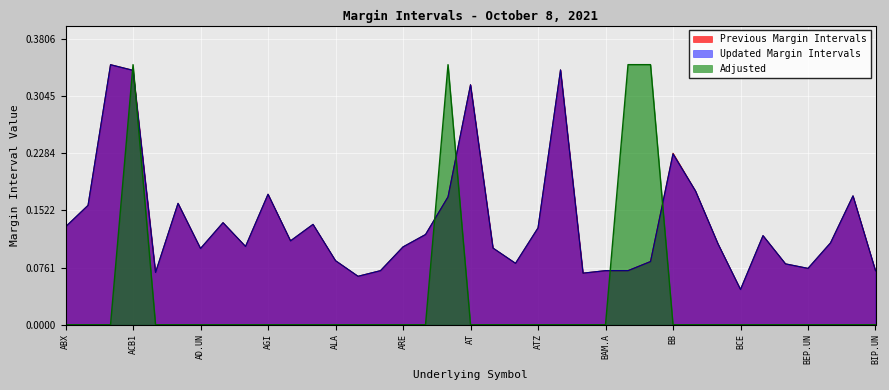

What is the total value across all series at BIP.UN?

0.1